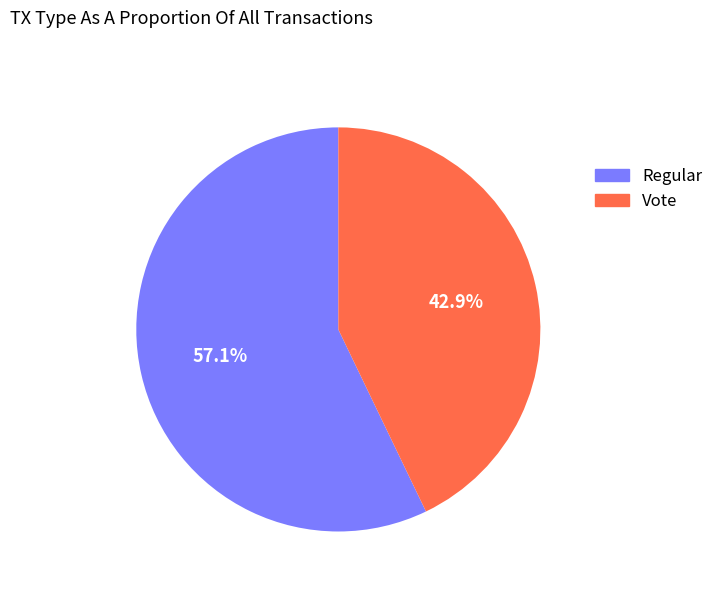

The Regular slice represents 71% of the pie. True or false?

False